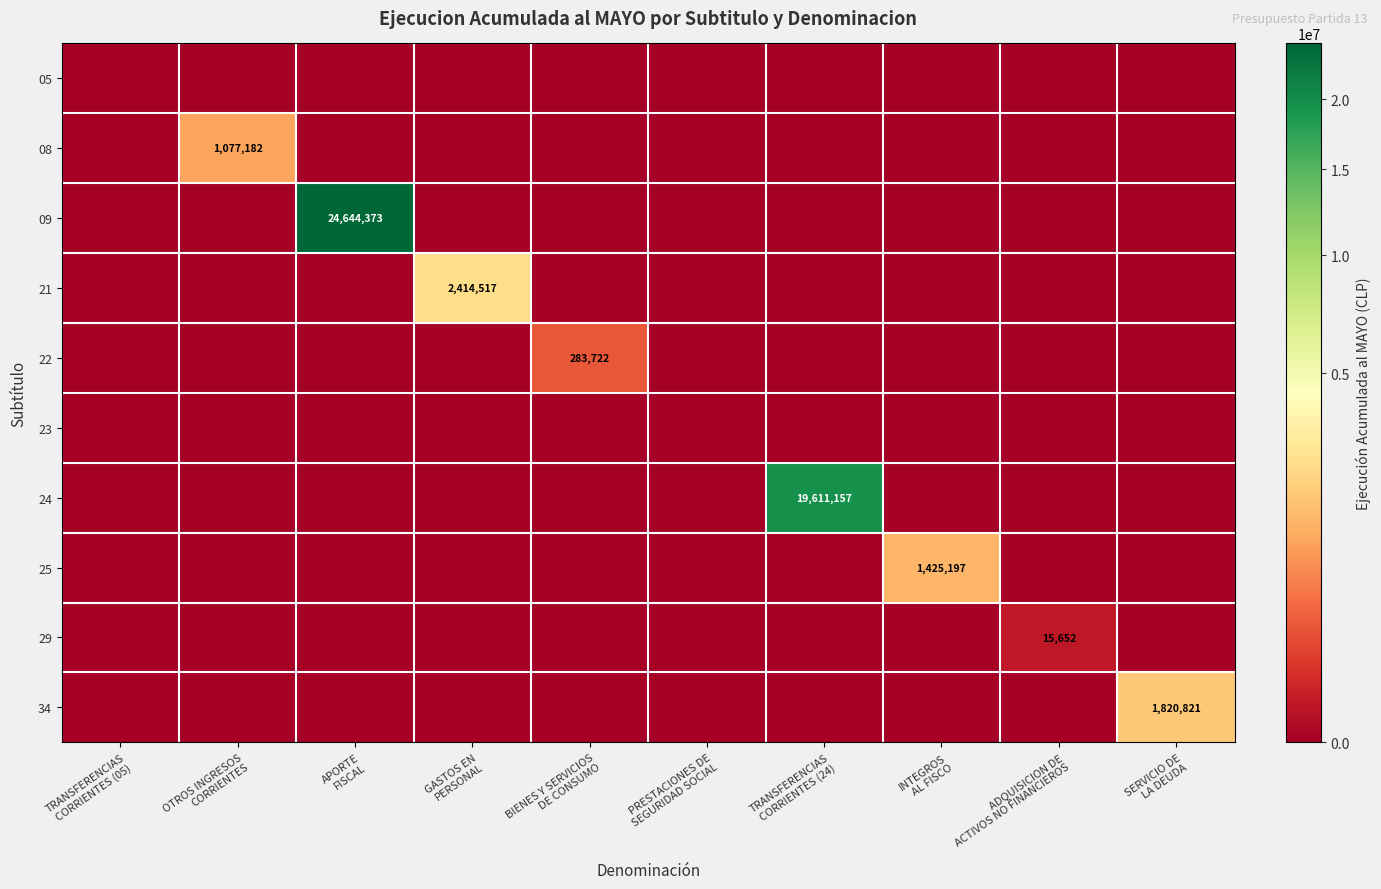

What is the average value of the 34 series?

182082